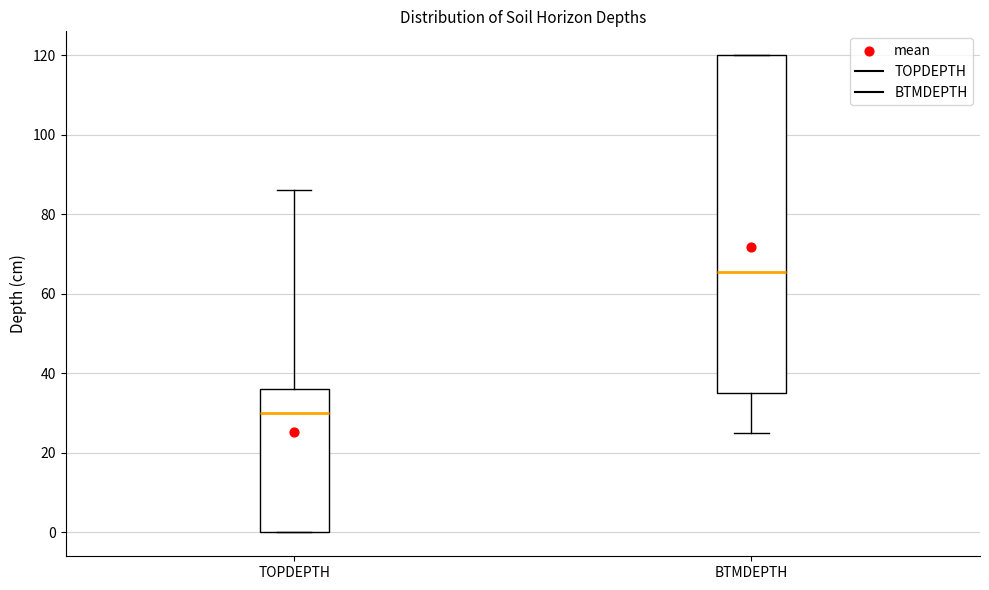

Which box is the tallest, from its lower edge to its upper edge?

BTMDEPTH